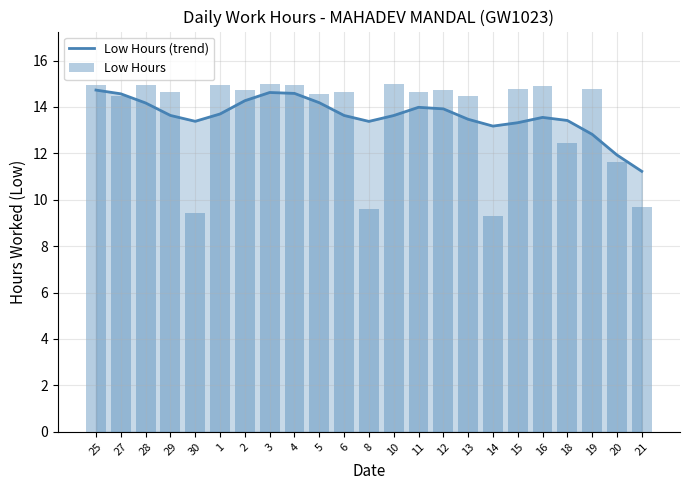

What is the spread (max minus min) of values at 1?

1.3